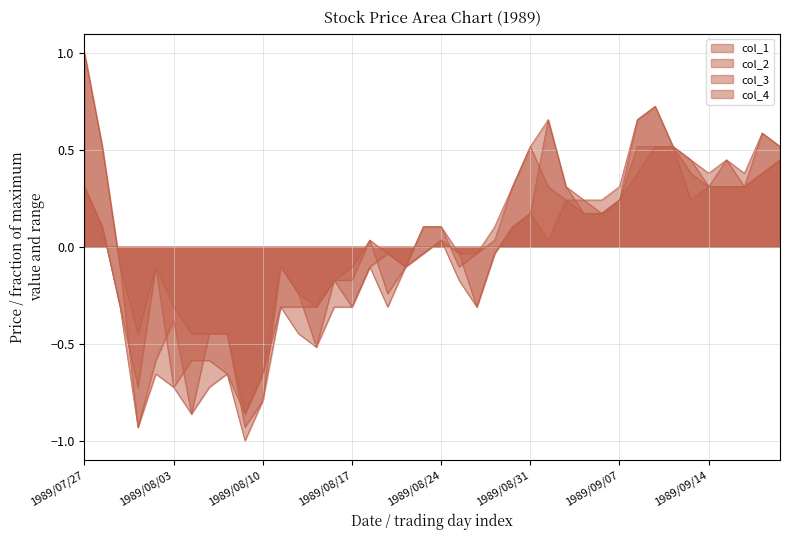

Is it true that col_4 equals -0.0 at 1989/08/28?

False